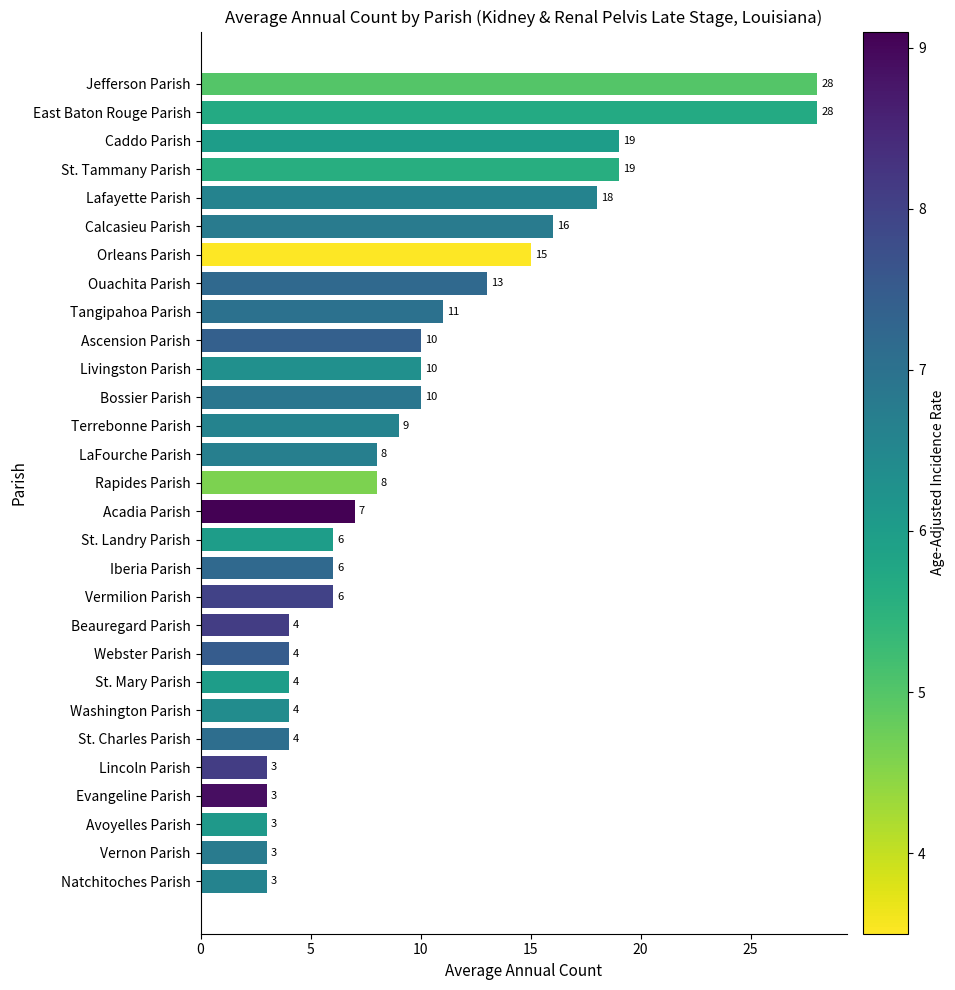

What is the sum of all values?

282